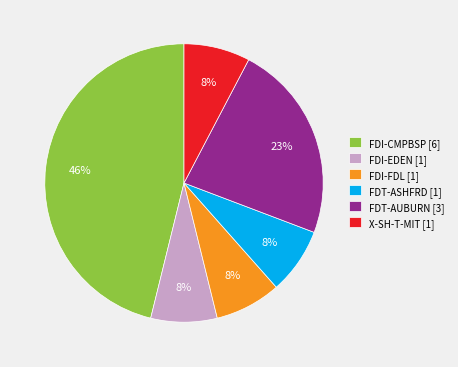

Do FDT-AUBURN [3] and FDT-ASHFRD [1] together represent more than half of the pie?

No